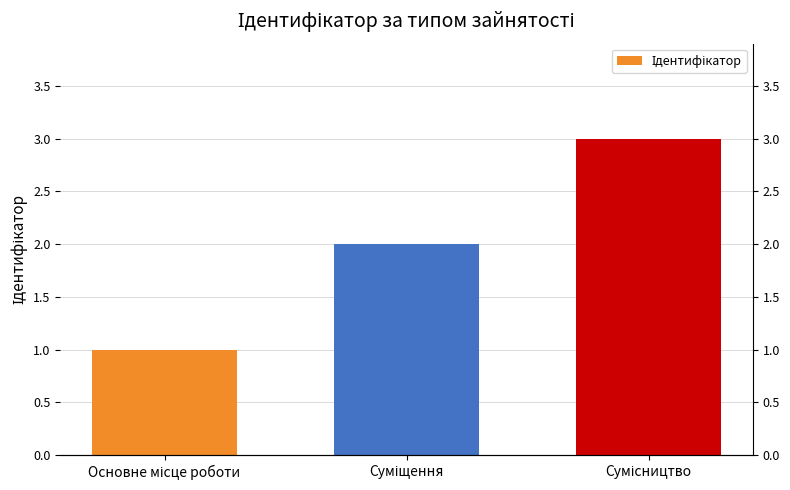

What is the label of the 3rd bar from the right?

Основне місце роботи